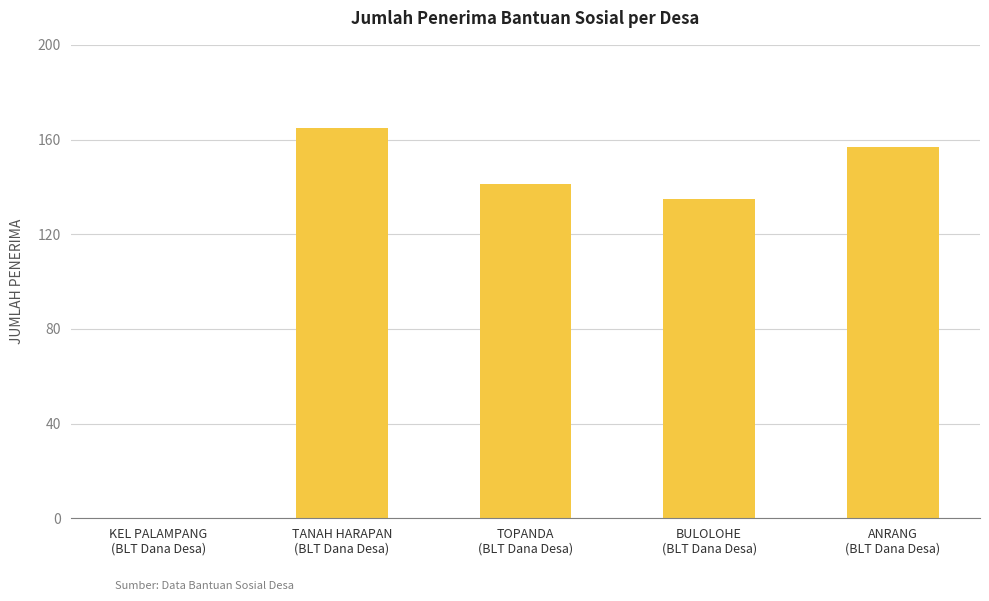

What is the maximum value shown in the chart?

165